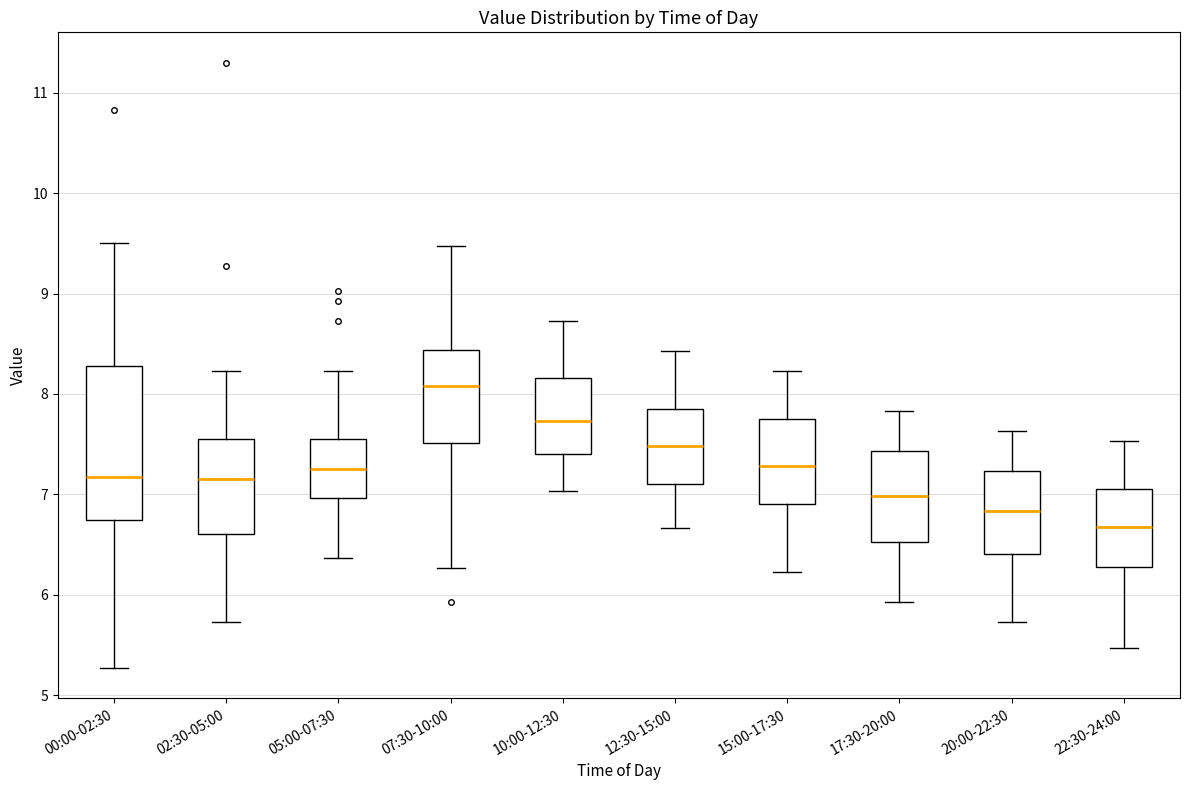

Comparing the boxes themselves (not the whiskers), which one is the tallest?

00:00-02:30